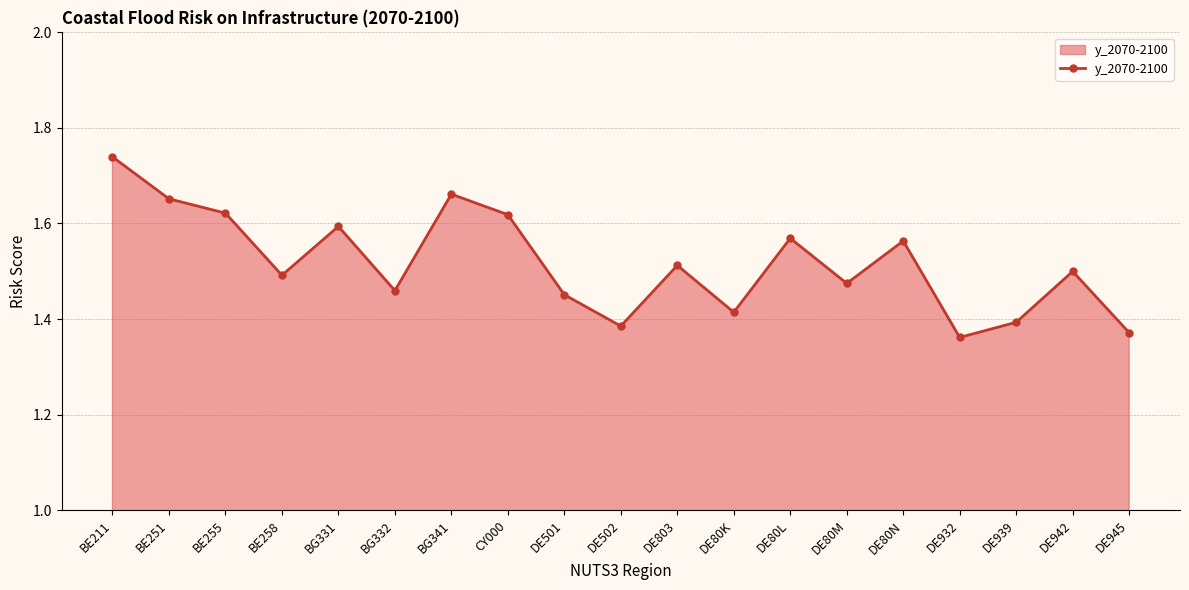

What is the label of the 10th point from the left?

DE502